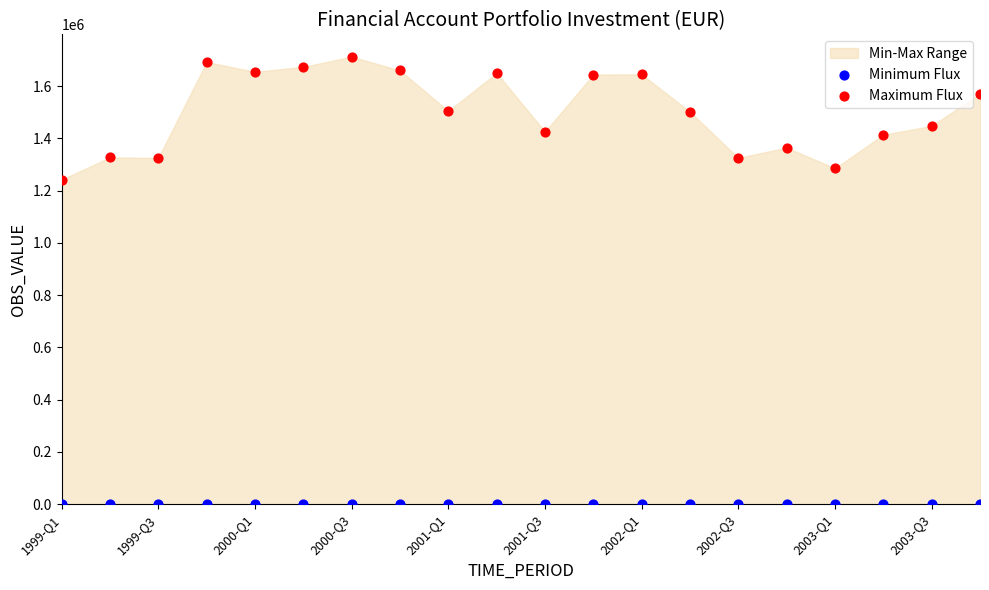

Which series reaches the minimum Y coordinate?

Minimum Flux